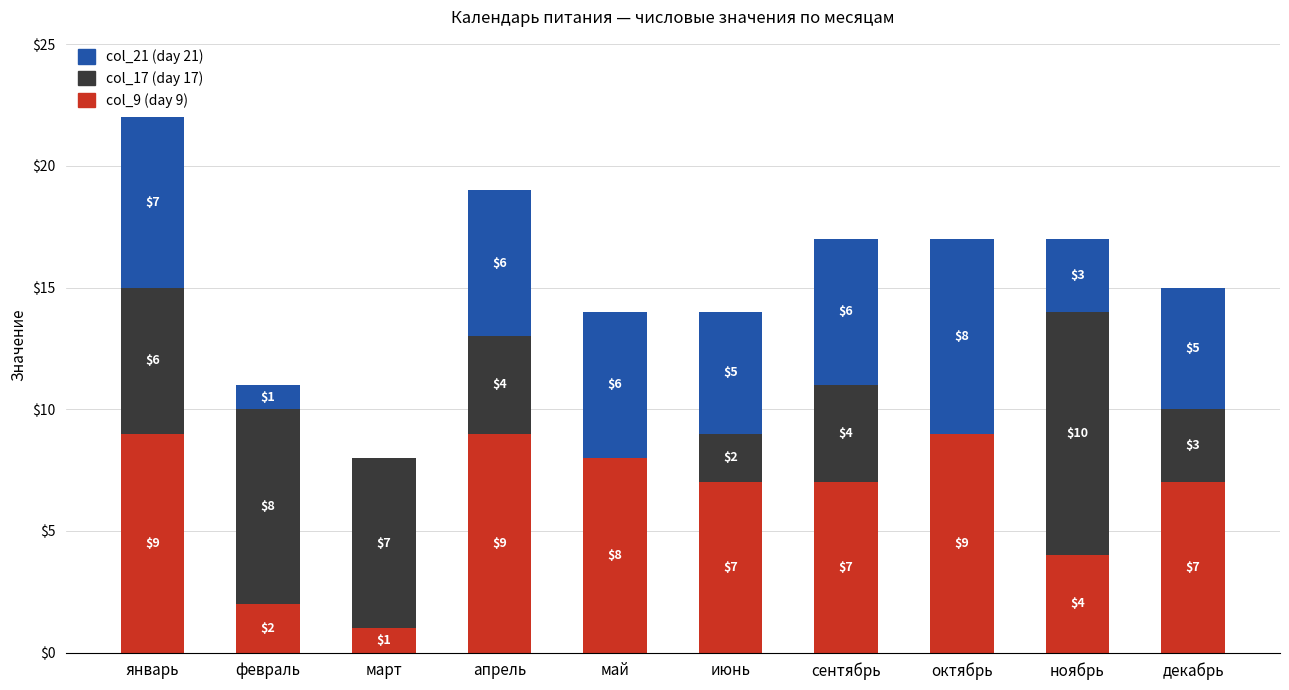

Is it true that col_9 (day 9) equals 4 at ноябрь?

True